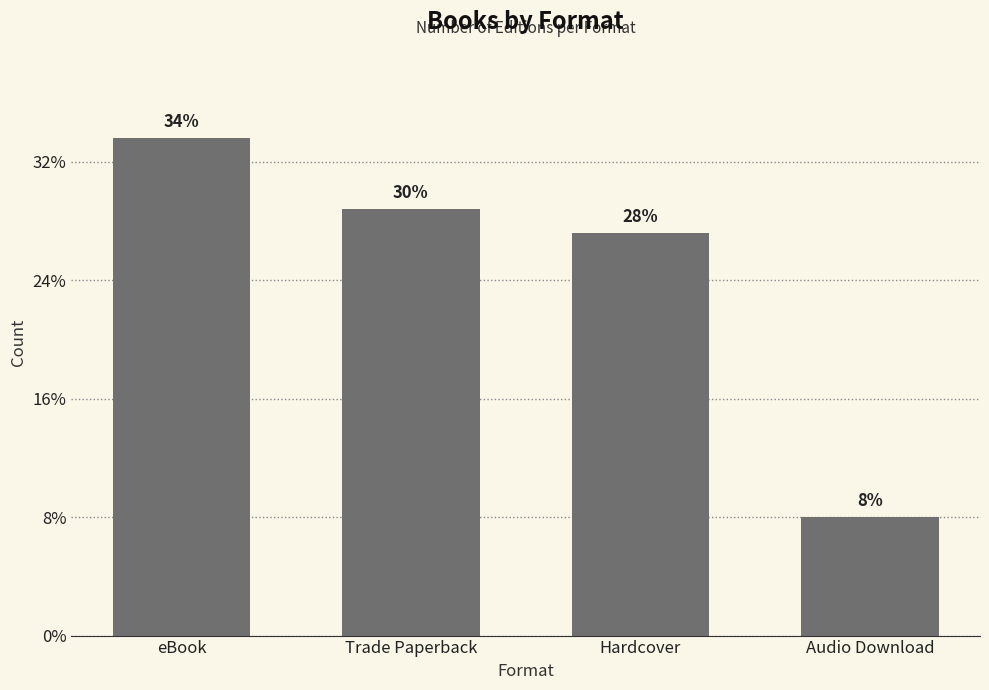

Does the chart contain any negative values?

No